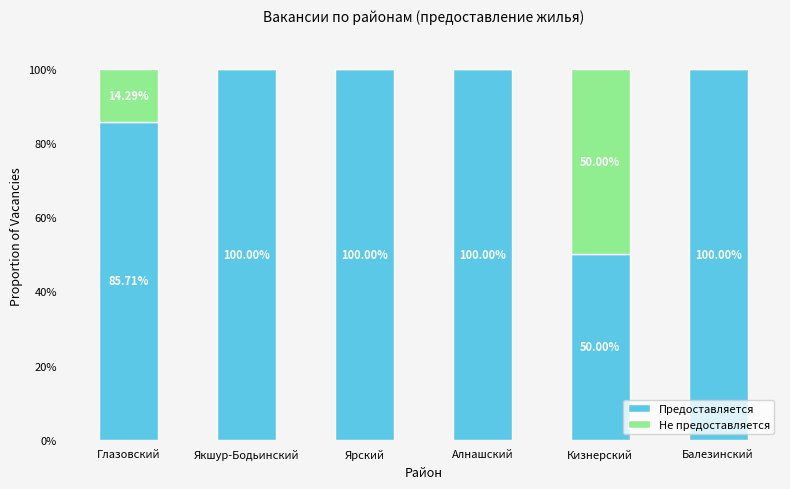

What is the sum of all Предоставляется values?

535.7